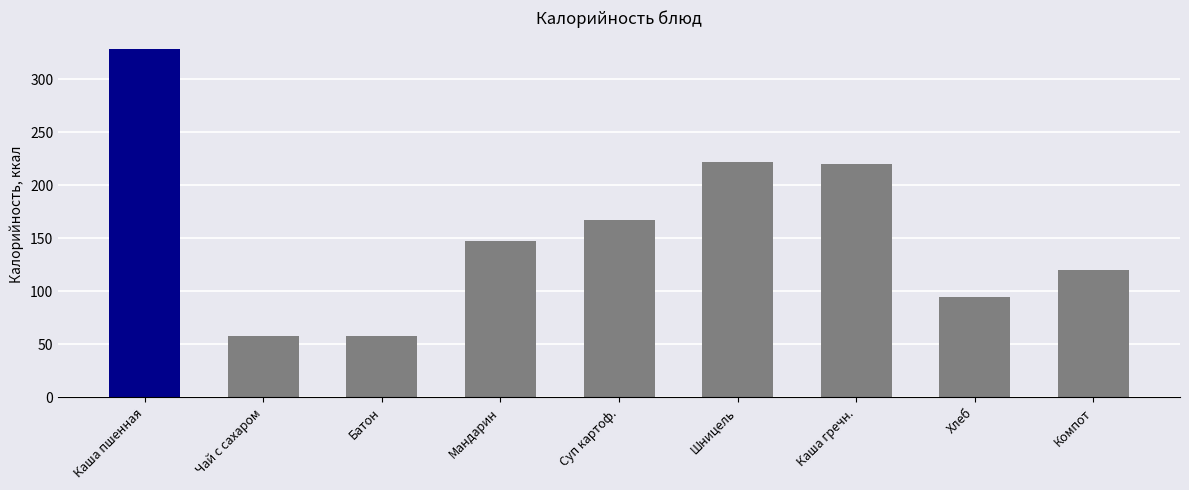

Read the value at Шницель.

222.0